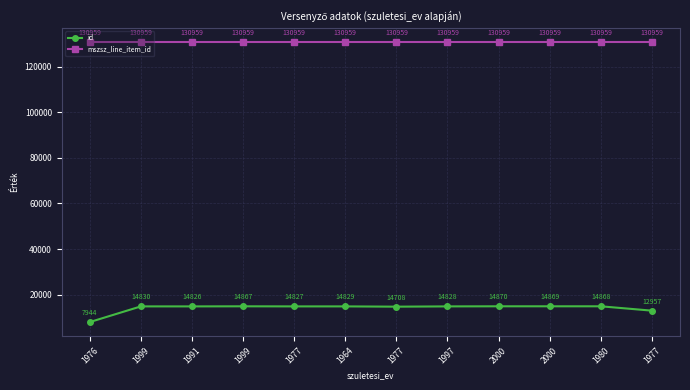

What is the minimum value shown in the chart?

7944